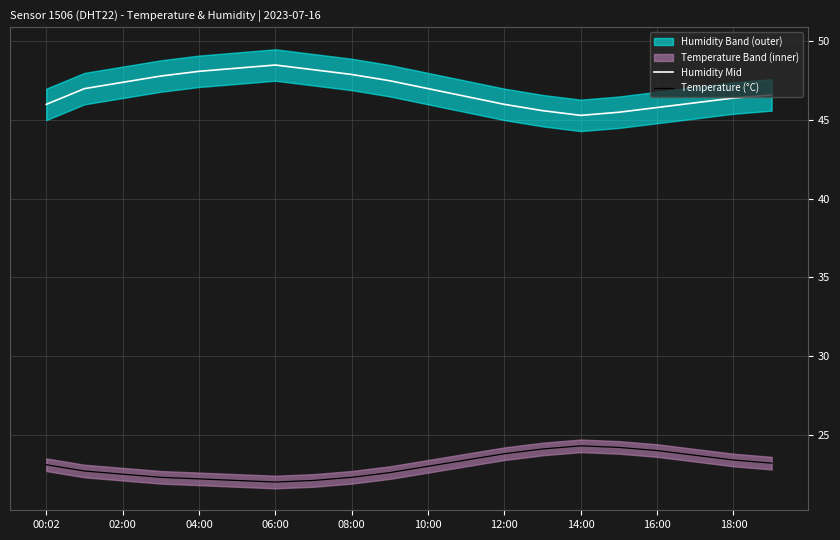

List the series in order of their overall mean, lowest first.

Temperature (°C), Humidity Mid